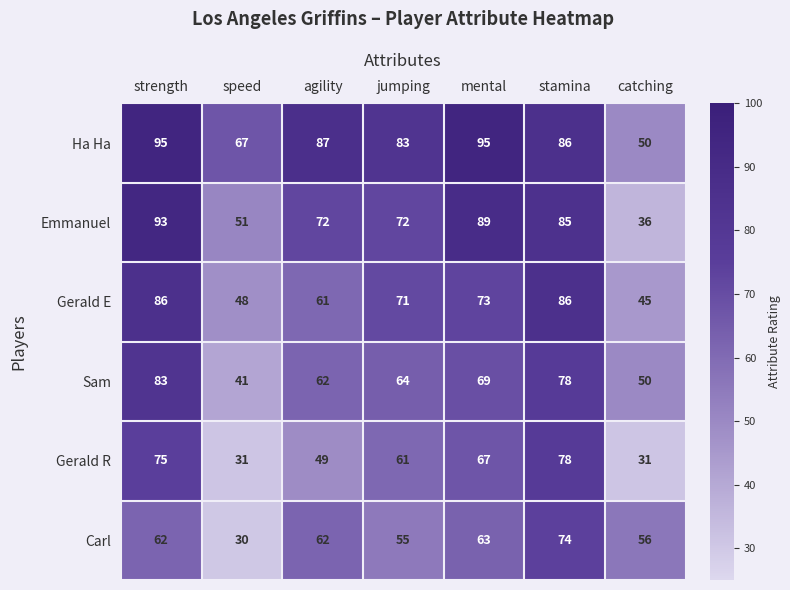

Count the number of data series in this chart.

6